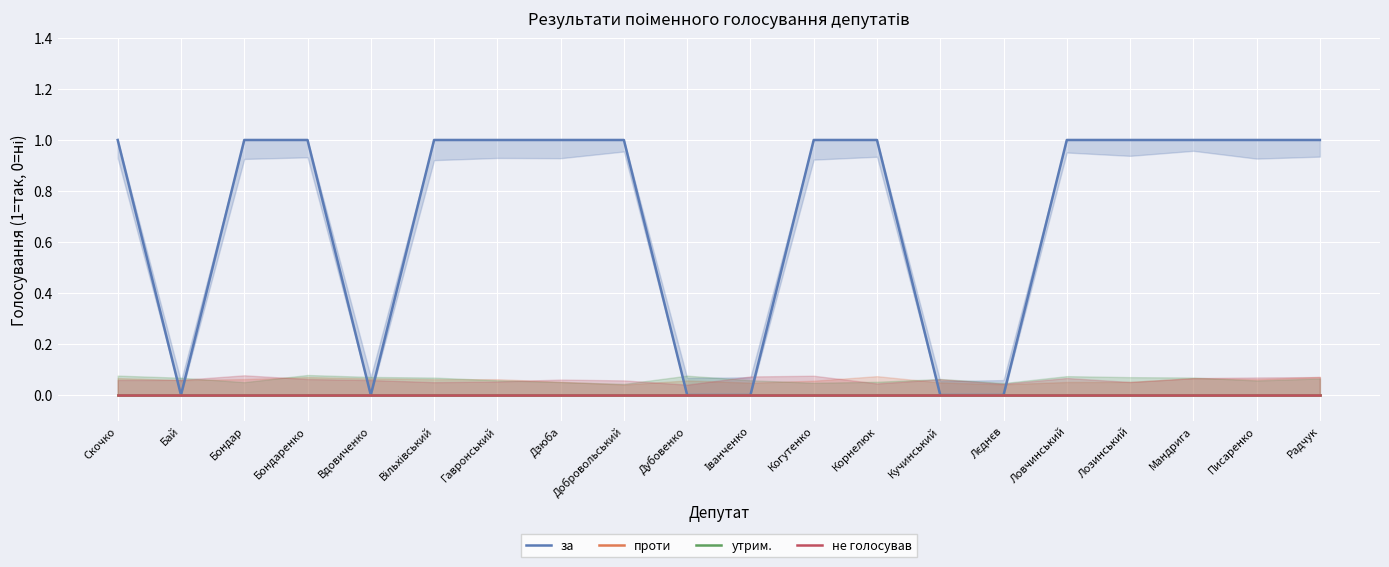

What is the label of the 2nd point from the right?

Писаренко